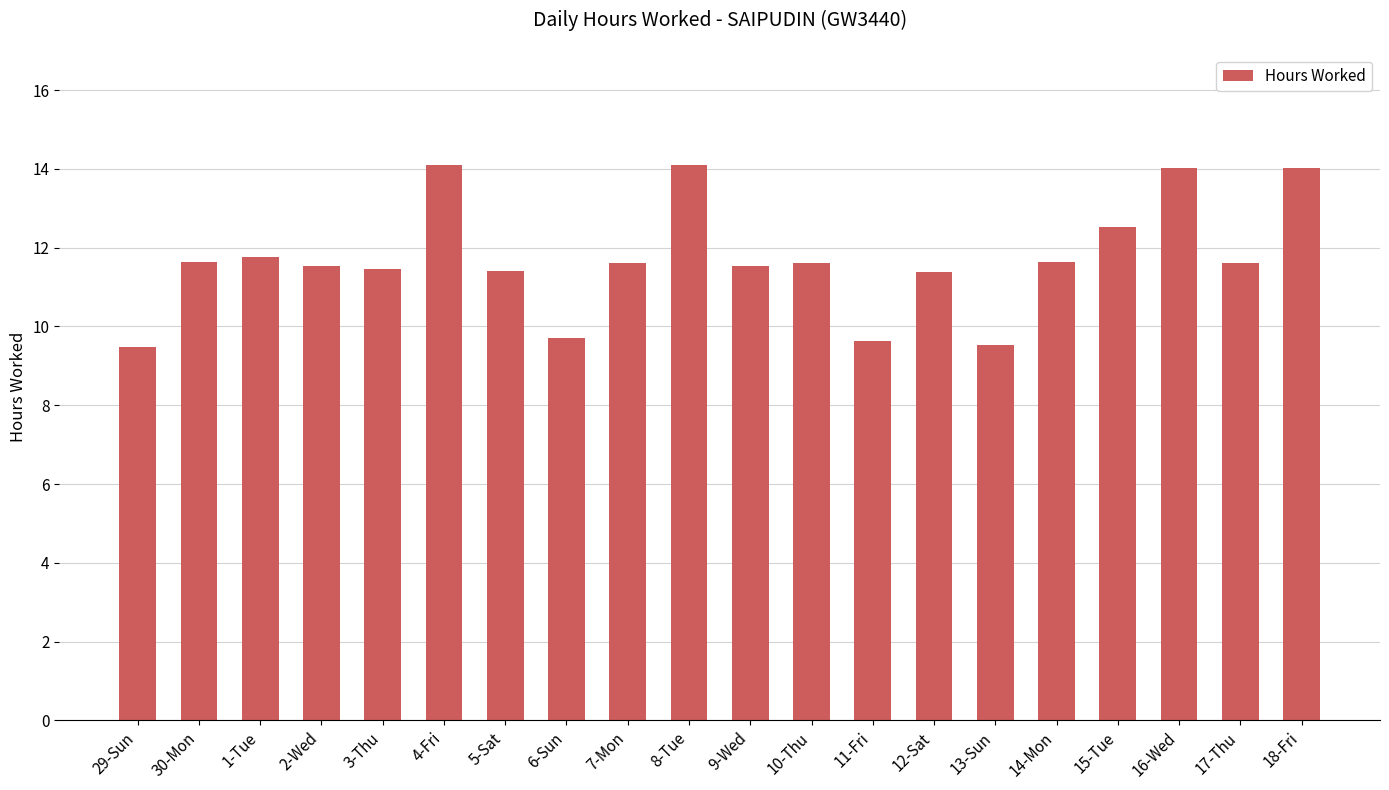

What is the minimum value shown in the chart?

9.5